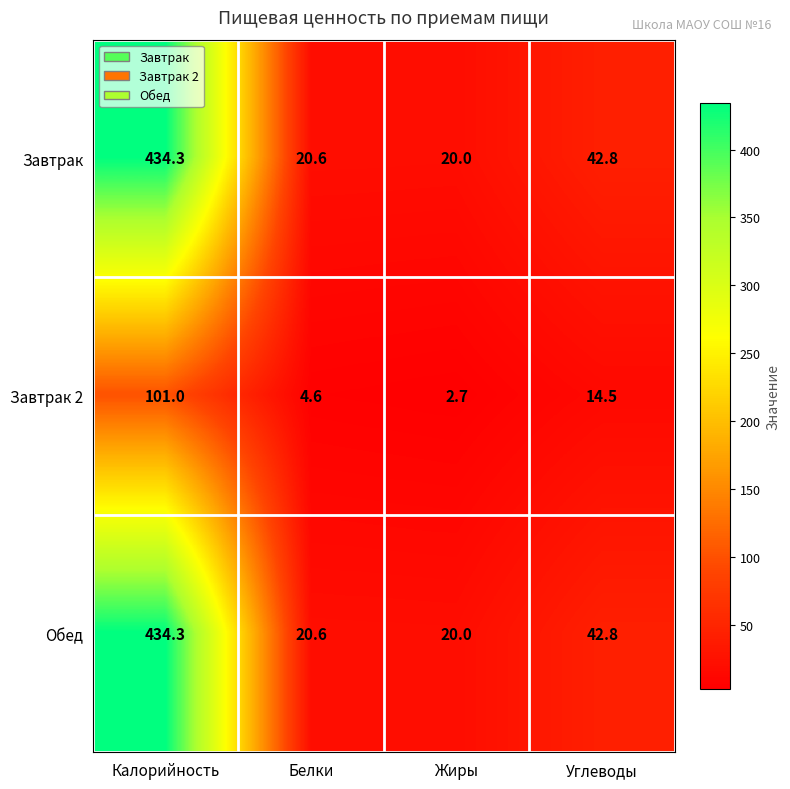

True or false: Обед has a value of 20.0 at Жиры.

True